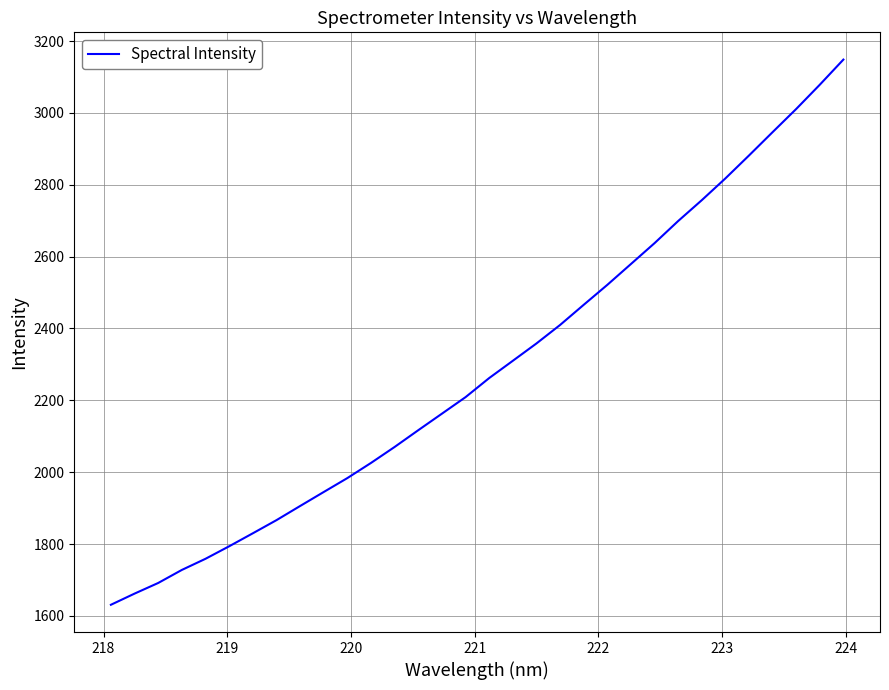

Does the chart display data point markers on the line(s)?

No